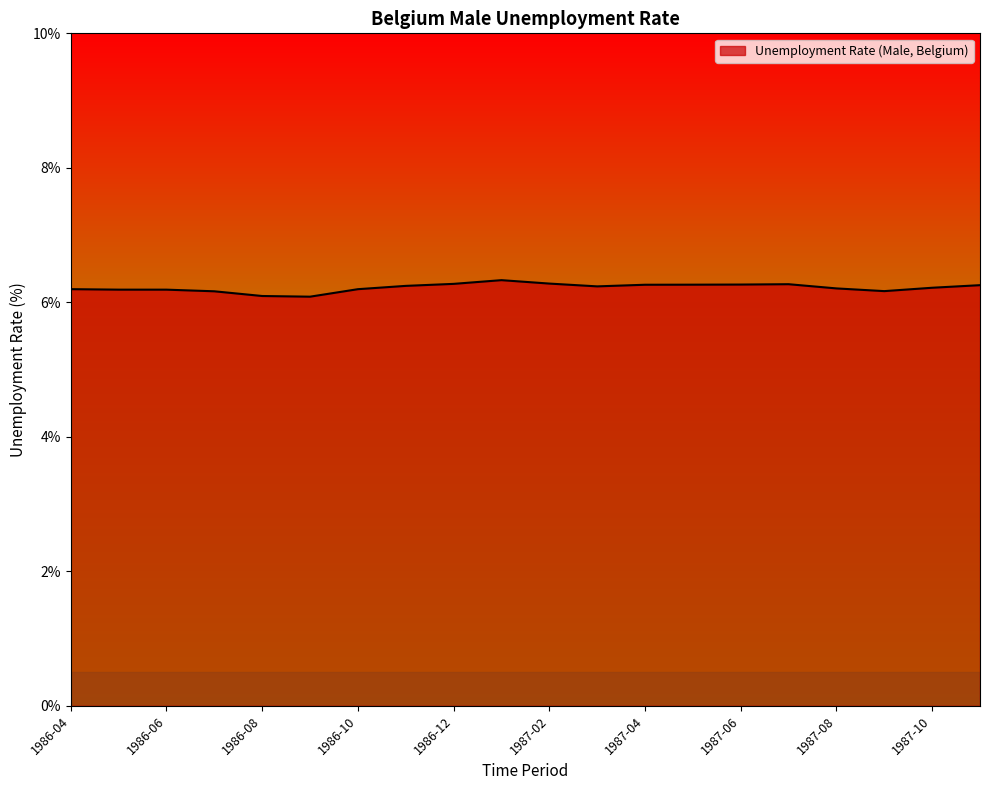

What is the smallest value displayed?

6.1